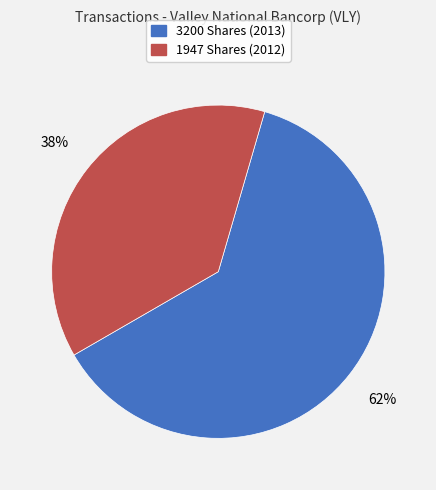

What percentage is the 1947 Shares (2012) slice, to the nearest percent?

38%